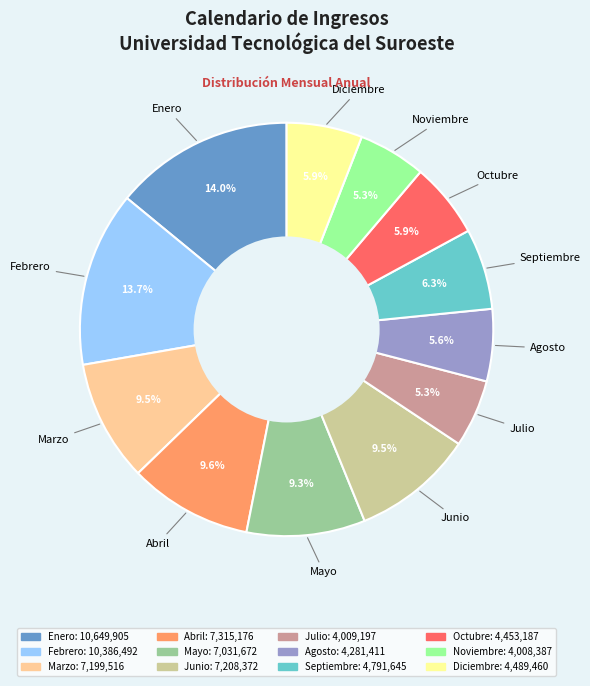

To the nearest percent, what is the combined percentage of Junio and Diciembre?

15%